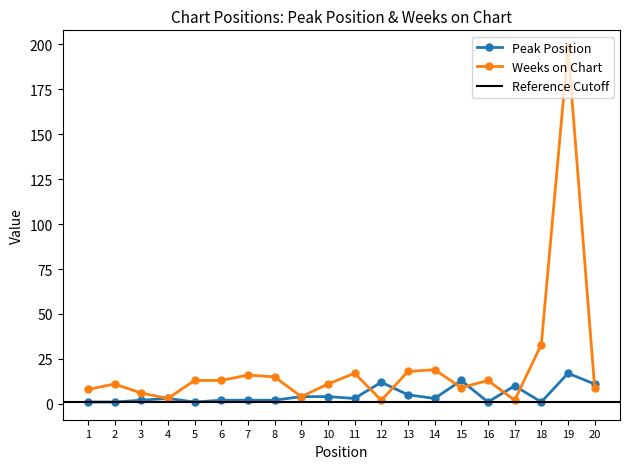

Rank the series at 7 from lowest to highest value.

Peak Position, Weeks on Chart